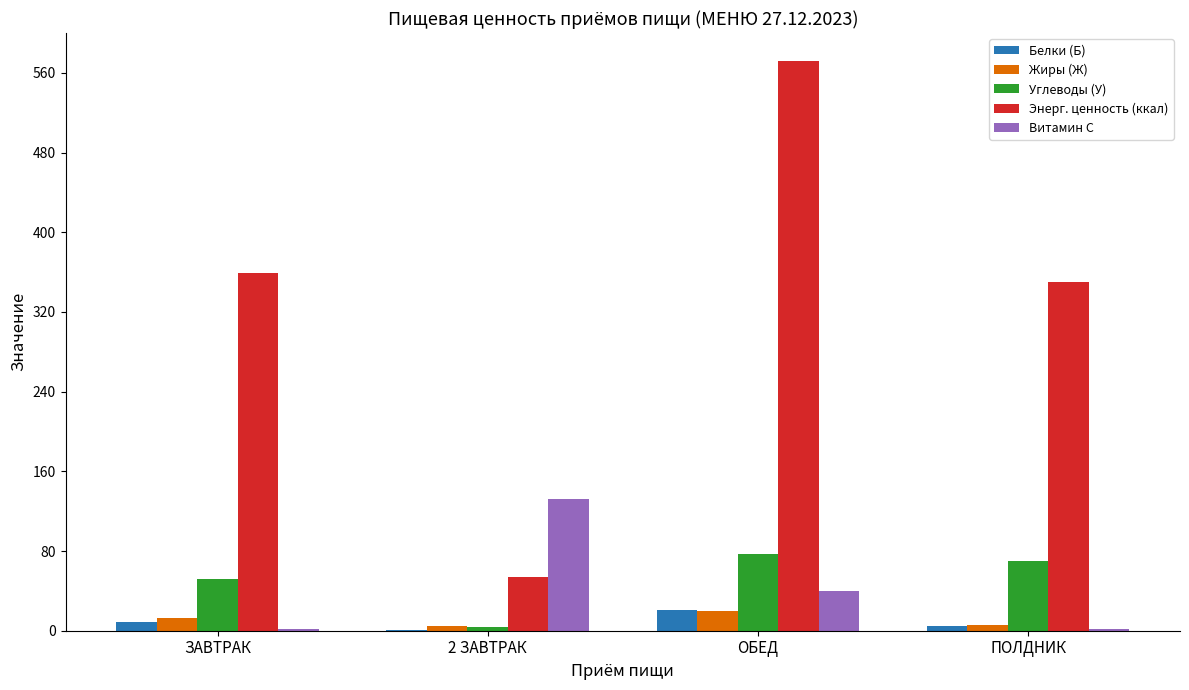

What value does the Энерг. ценность (ккал) series have at ОБЕД?

571.5